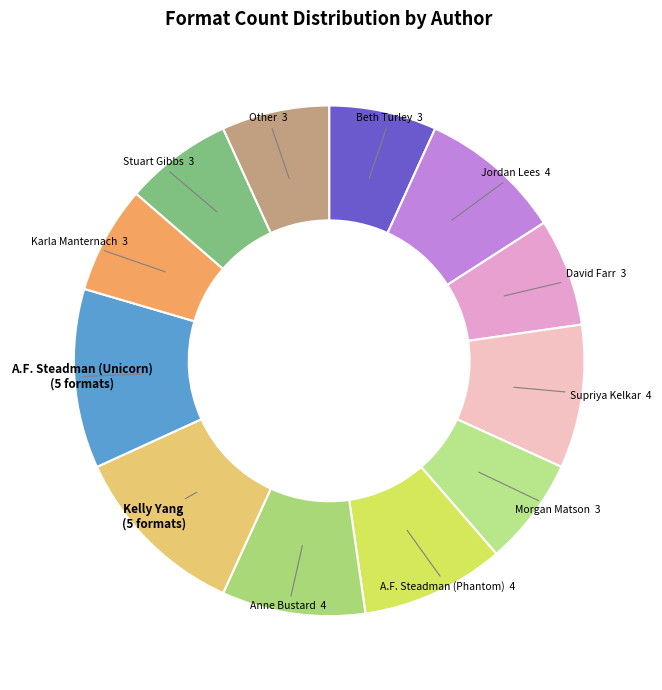

What is the largest slice in the pie chart?

Kelly Yang